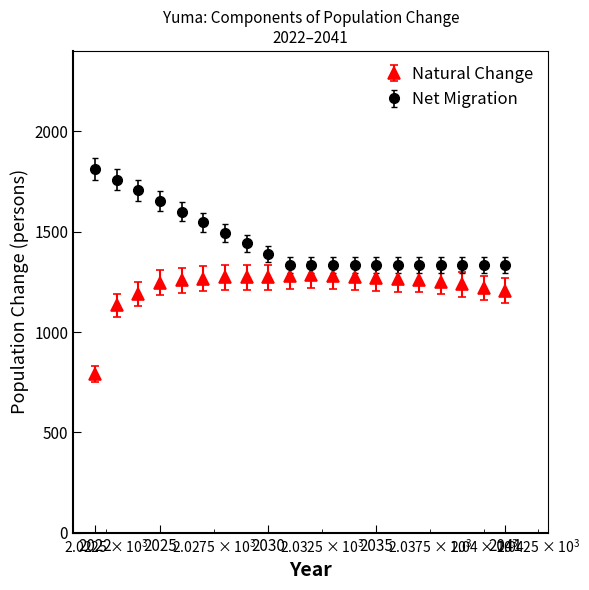

What is the average value of the Natural Change series?

1226.0